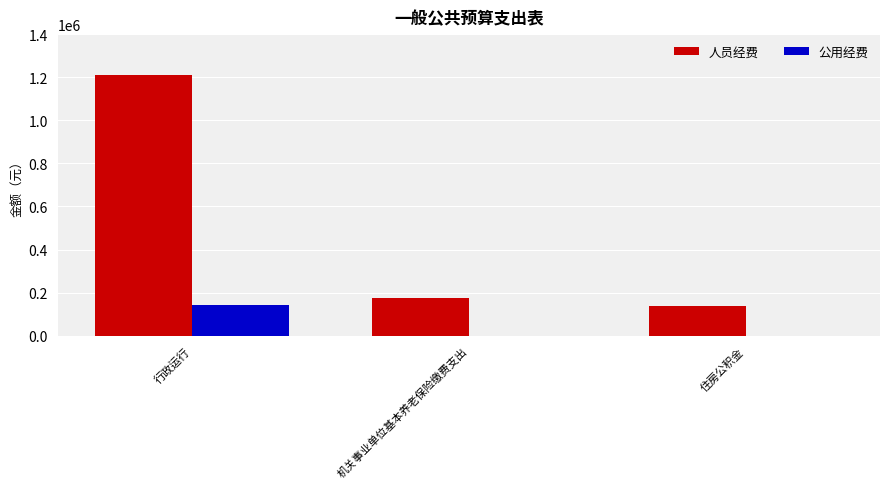

At which category does the chart reach its peak across all series?

行政运行